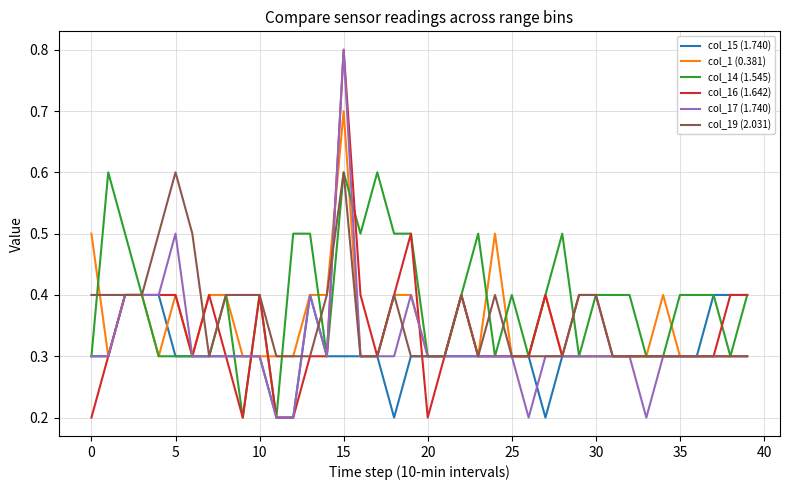

At how many categories does at least one series exceed 0?

40